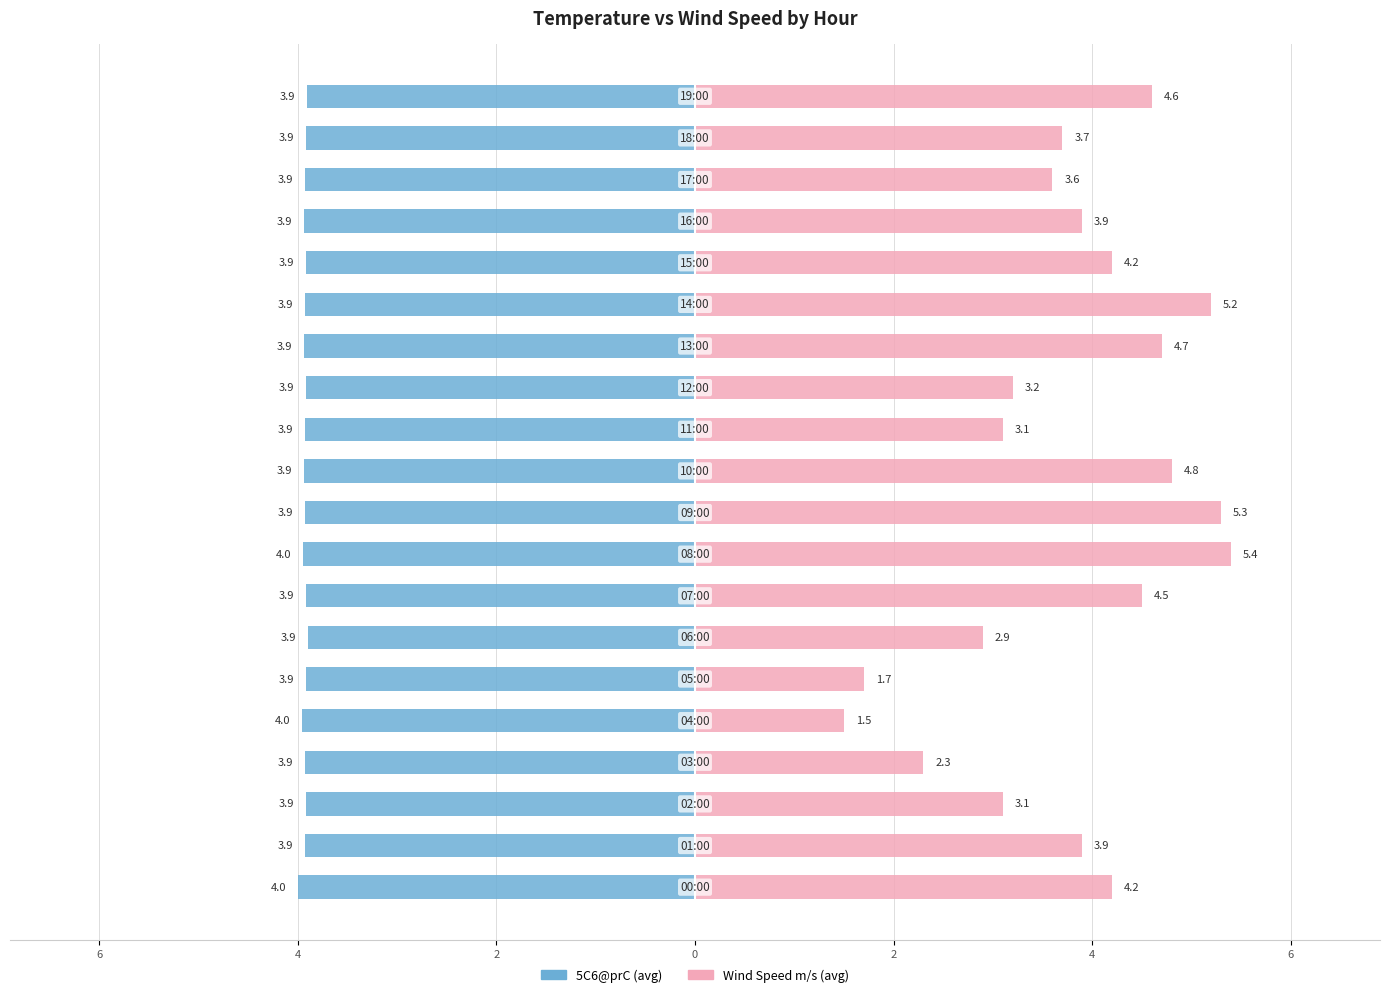

At 9, list the series in order from largest to smallest.

Wind Speed m/s (avg), 5C6@prC (avg)